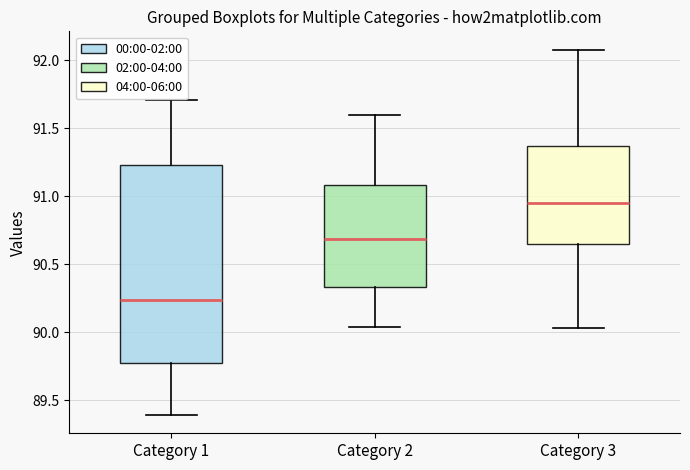

Reading left to right, transcribe this box plot: for each box, give where its median line is, the range the box spans, and where its two whiskers end, as read against the y-axis. The values are not printed on the chart, so give them approximately, as read against the axis.

Category 1: median 90.25, box 89.75 to 91.25, whiskers 89.40 to 91.70
Category 2: median 90.70, box 90.35 to 91.10, whiskers 90.05 to 91.60
Category 3: median 90.95, box 90.65 to 91.35, whiskers 90.05 to 92.10